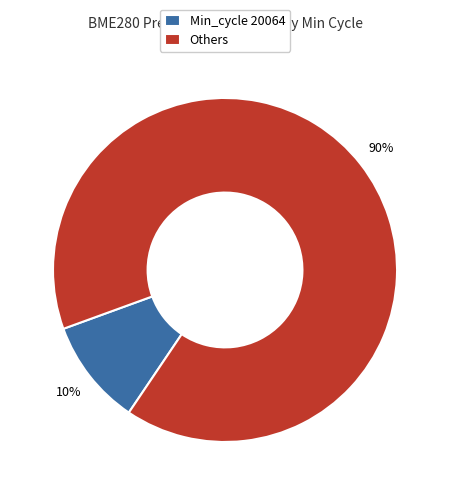

Is there any slice that represents more than half of the pie?

Yes